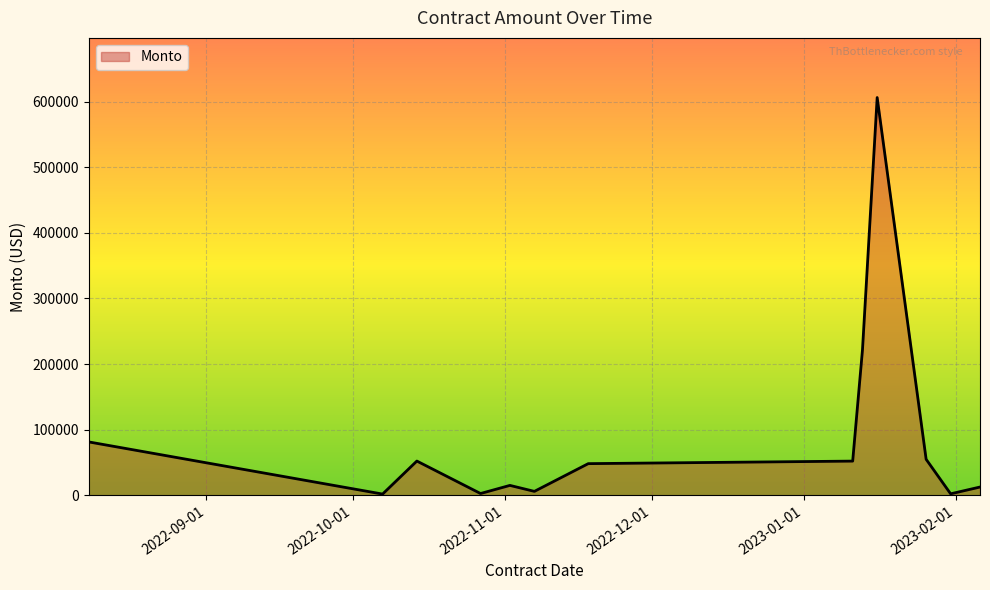

What is the maximum value shown in the chart?

606177.8